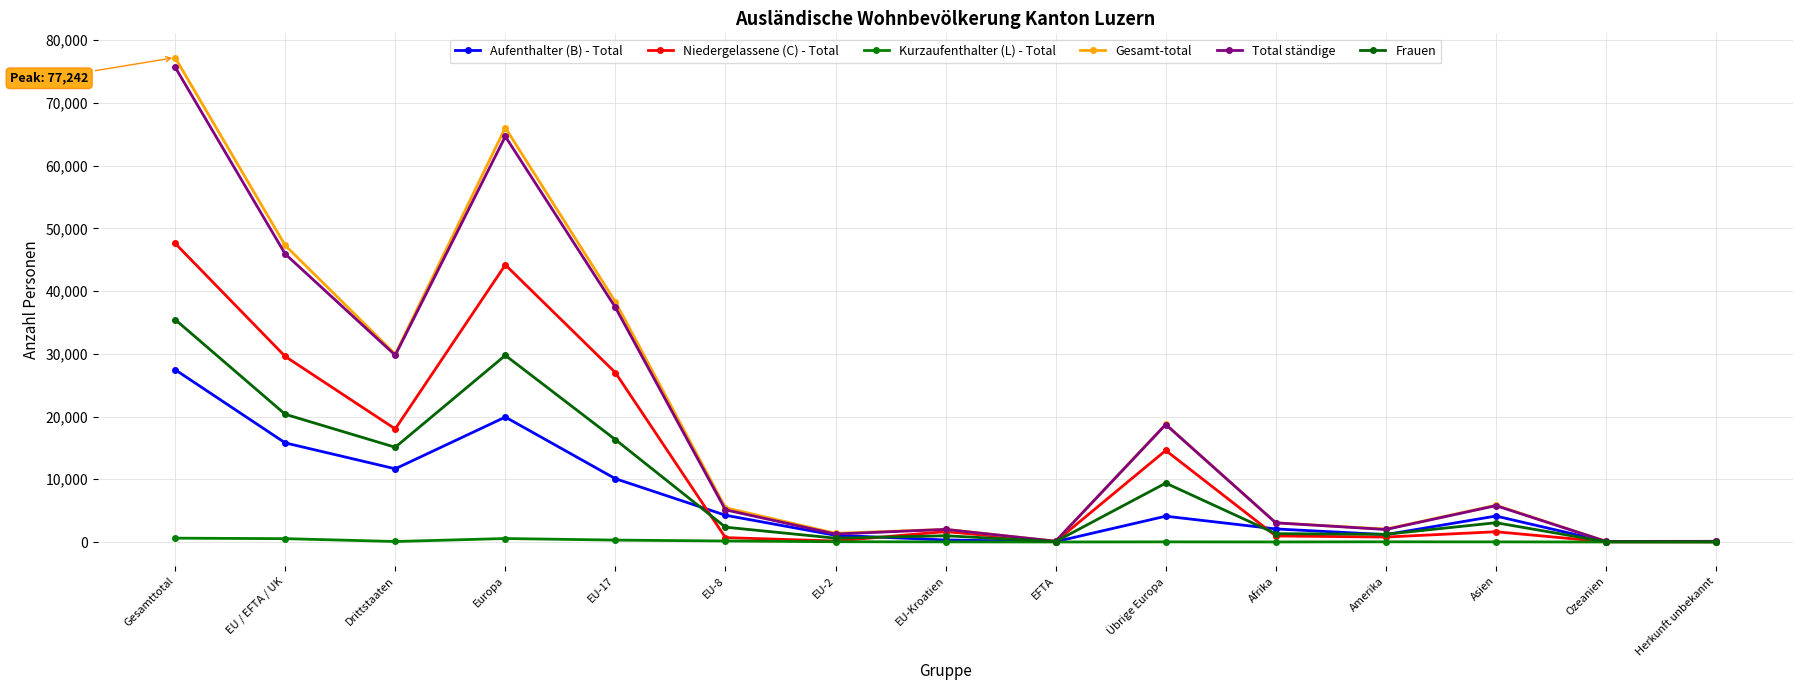

How many series are shown in this chart?

6